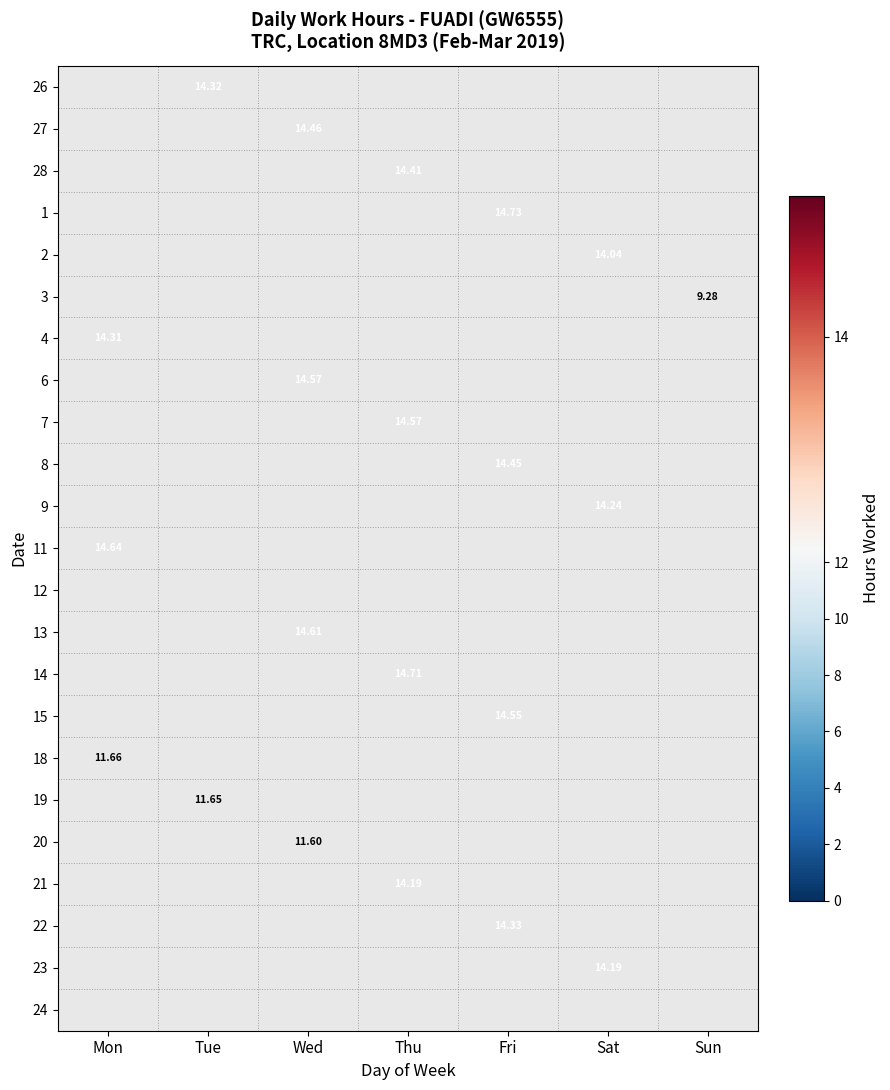

At which category is the sum across all series the highest?

Fri